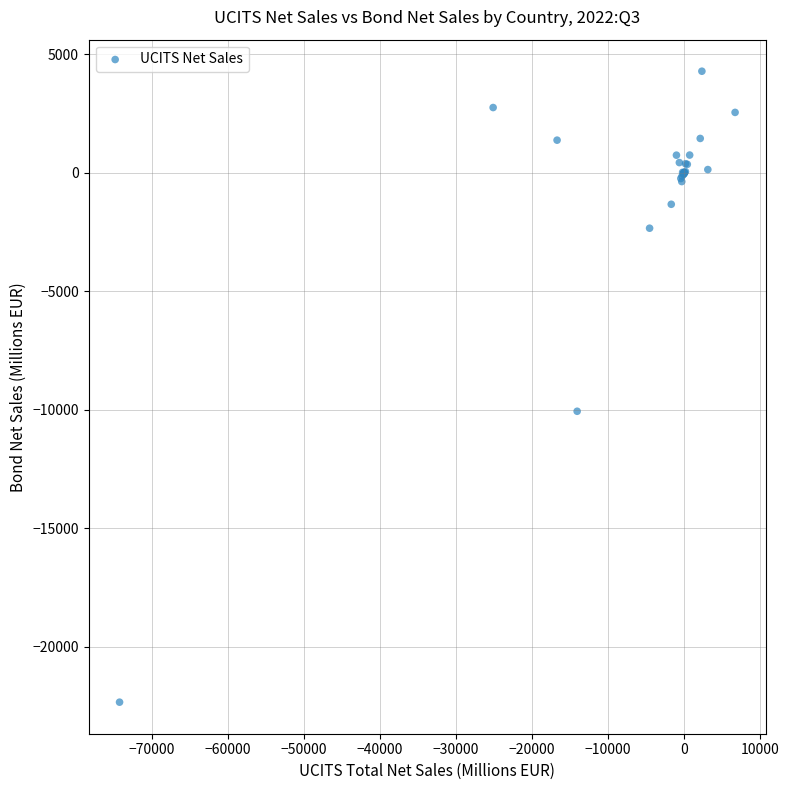

What Y value in the scatter plot is closest to -9032?

-10069.0